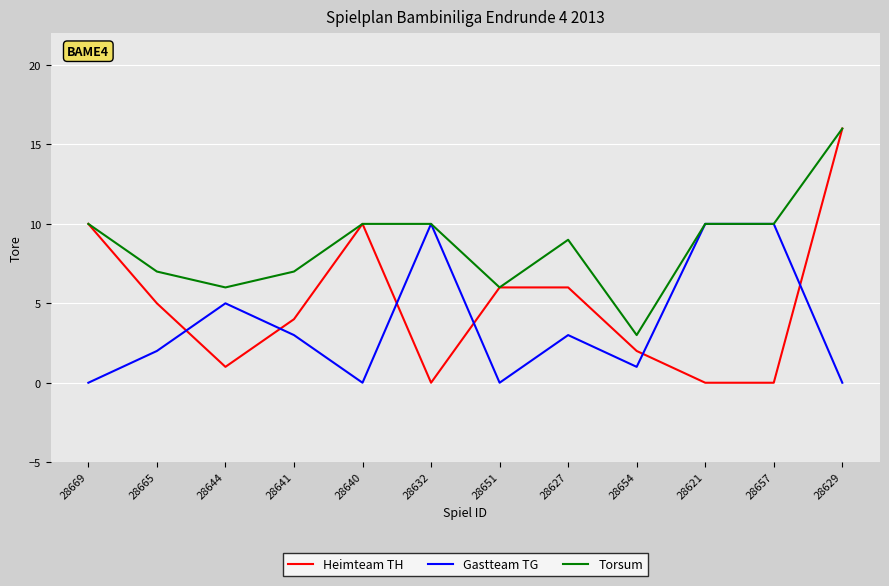

At which label does Gastteam TG first exceed 3?

28644